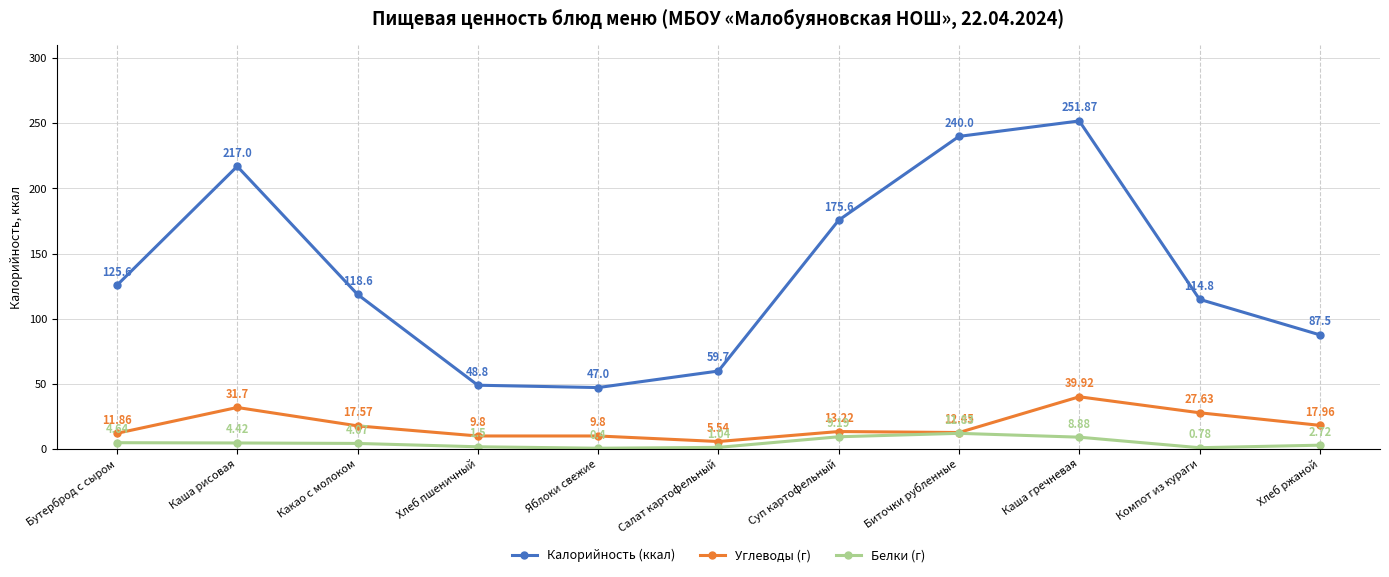

At which category is the sum across all series the highest?

Каша гречневая